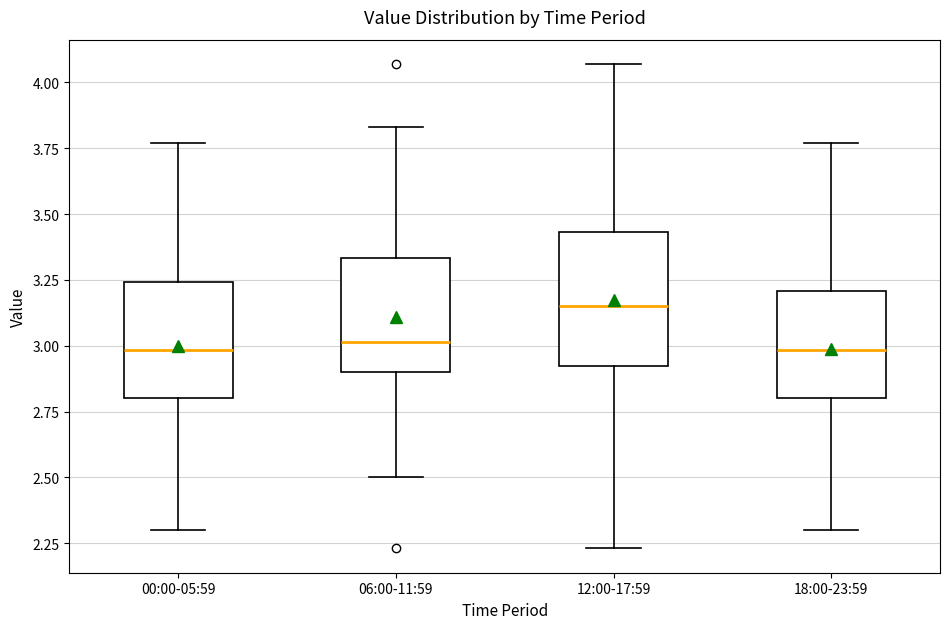

Where does the median line of the box for 06:00-11:59 sit on the y-axis? The values are not printed on the chart, so give them approximately, as read against the axis.

3.00